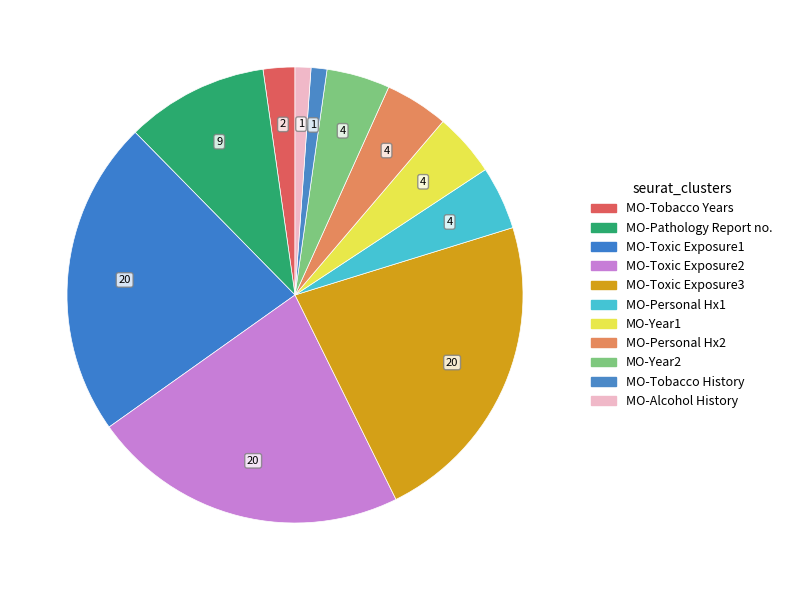

Is it true that MO-Alcohol History is 11% of the pie?

False